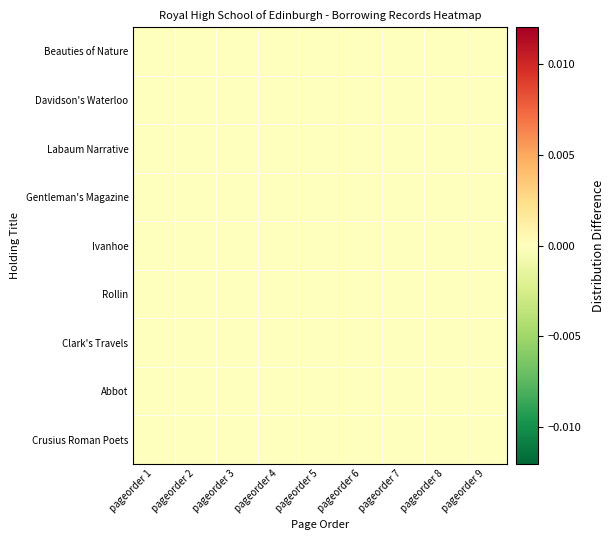

At how many categories does at least one series exceed 0?

9